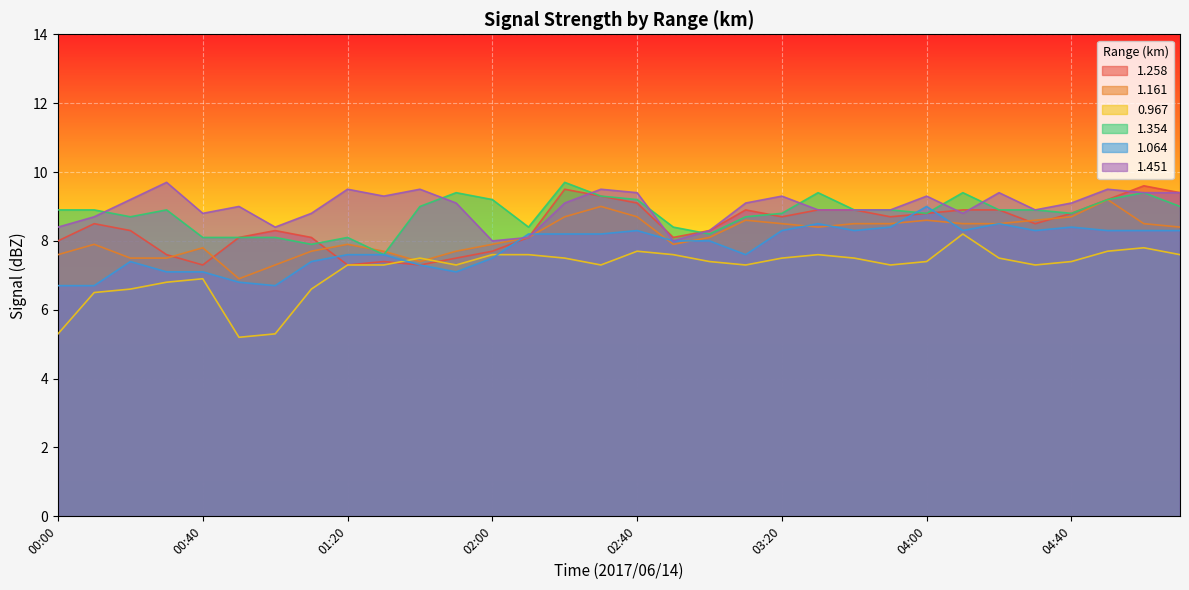

What is the sum of the 1.451 values at 00:50 and 01:10?

17.8